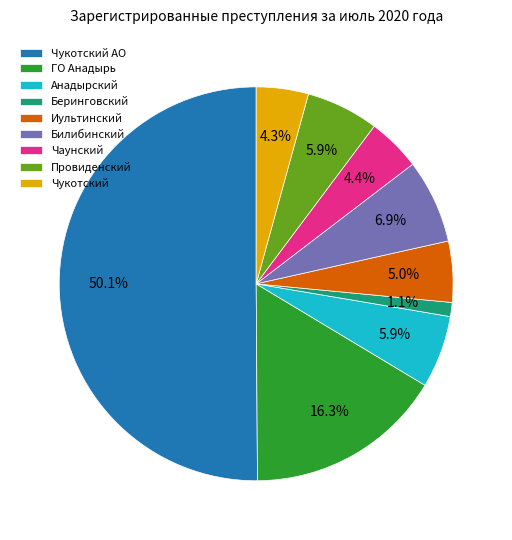

How many segments does this pie chart have?

9